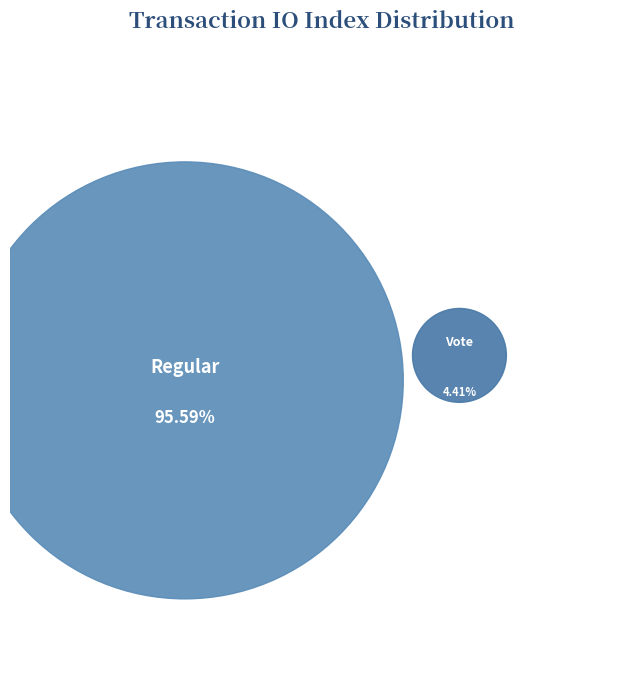

True or false: Vote (io_index=3) accounts for 4% of the total.

True